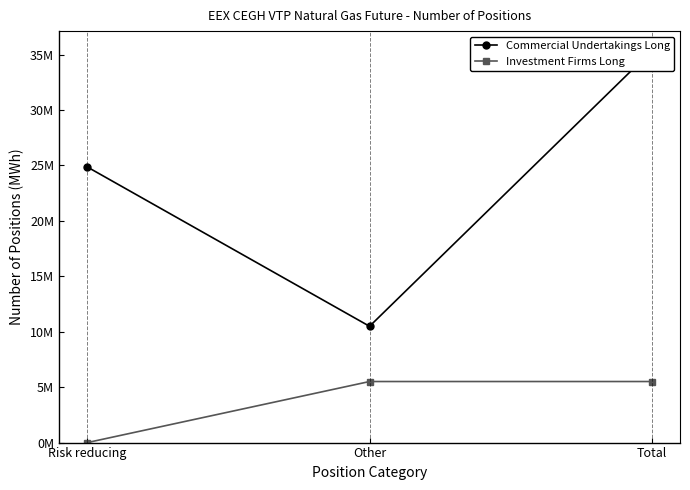

What is the value of the Investment Firms Long point at the 2nd from the left?

5508179